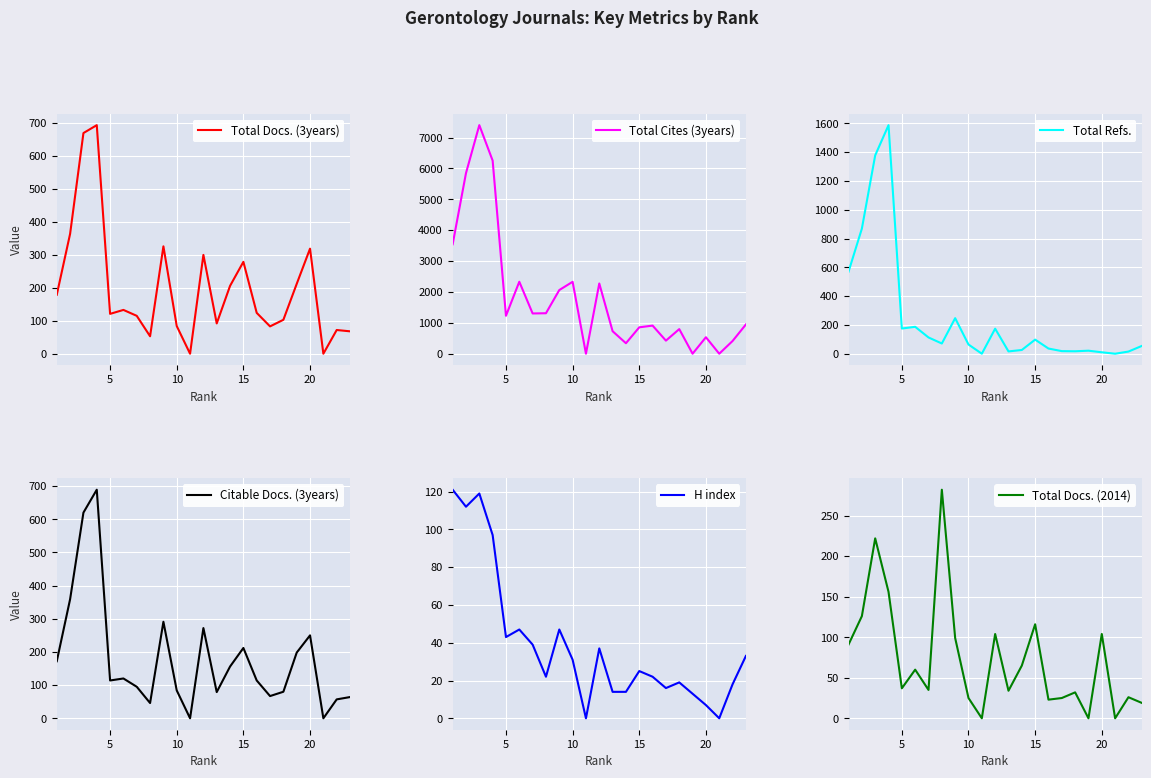

List the series in order of their peak value, highest first.

Total Cites (3years), Total Refs., Total Docs. (3years), Citable Docs. (3years), Total Docs. (2014), H index